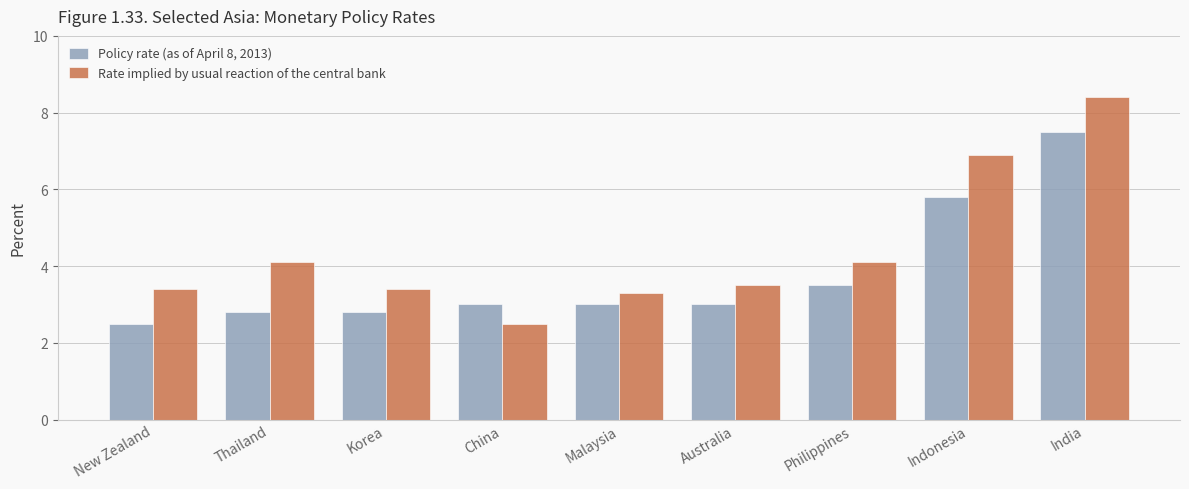

What is the spread (max minus min) of values at Korea?

0.6